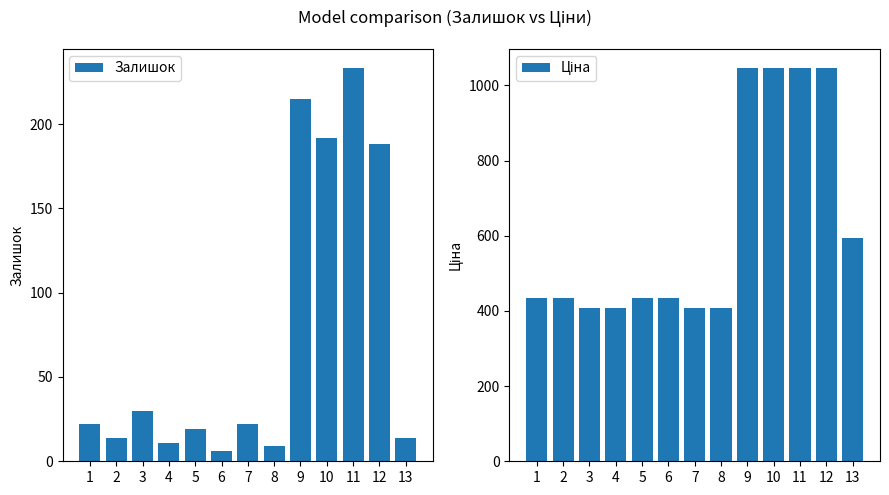

What is the maximum value shown in the chart?

1044.8